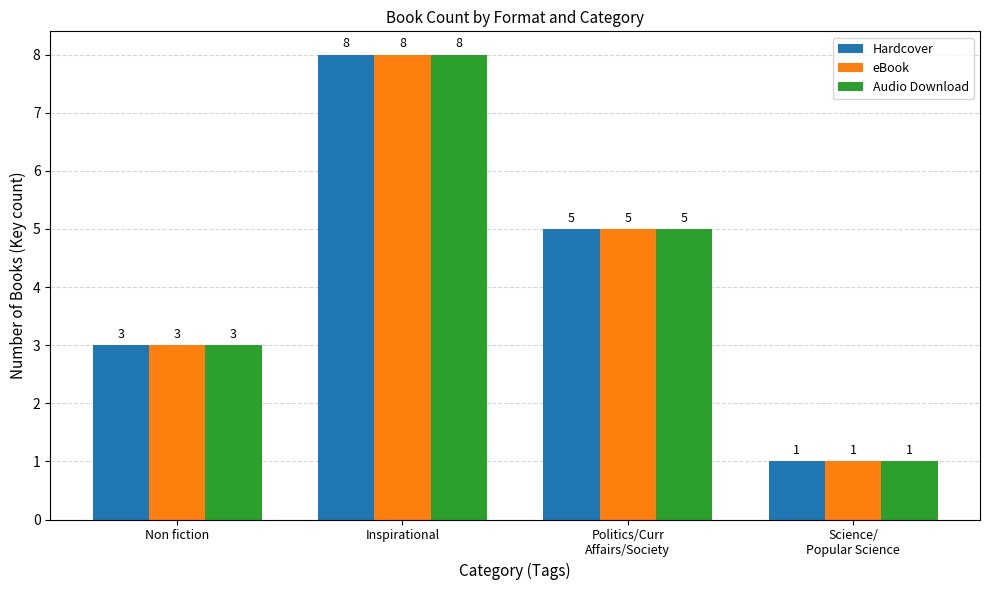

Does the chart contain any negative values?

No